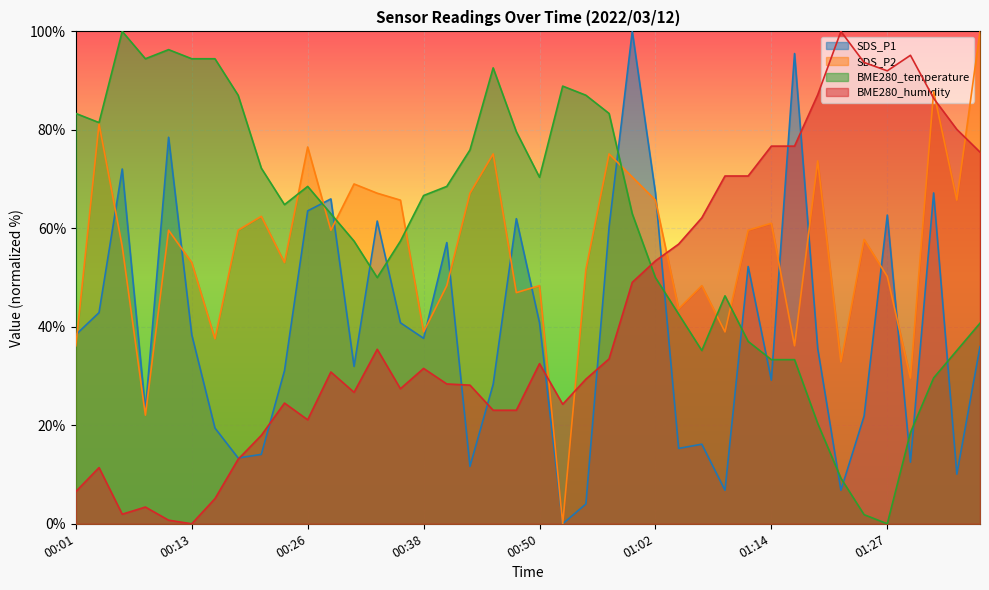

Which series has the widest spread of values?

SDS_P1